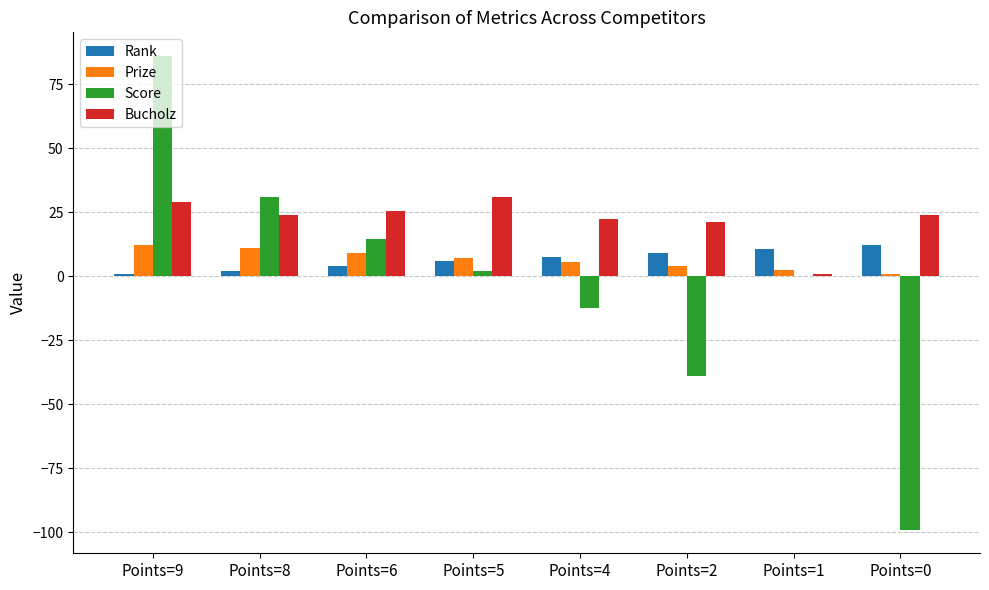

At which label does Bucholz reach its peak?

Points=5